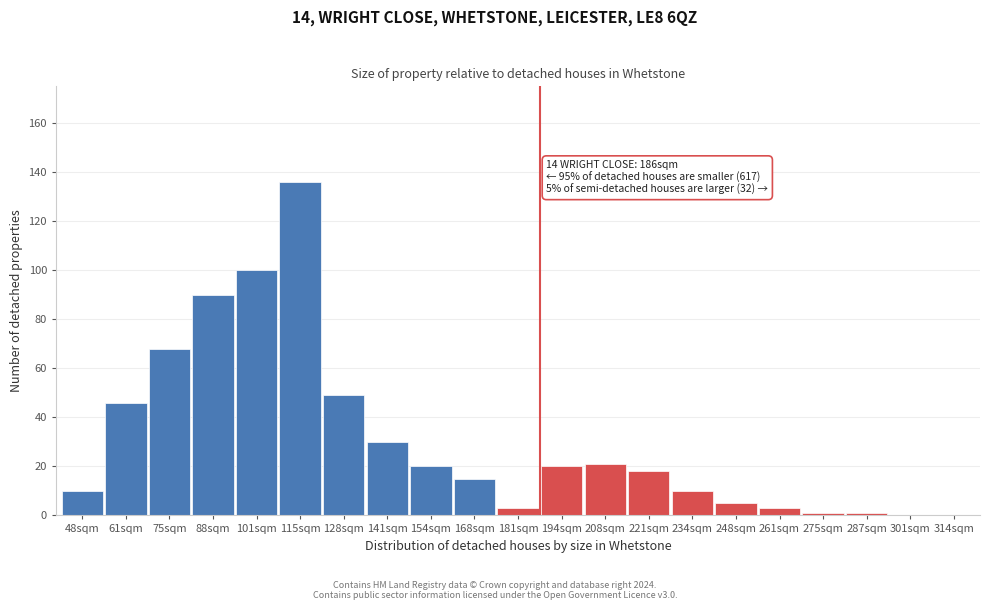

Reading right to left, transcribe all the data shown in this chart.

314sqm=0	301sqm=0	287sqm=1	275sqm=1	261sqm=3	248sqm=5	234sqm=10	221sqm=18	208sqm=21	194sqm=20	181sqm=3	168sqm=15	154sqm=20	141sqm=30	128sqm=49	115sqm=136	101sqm=100	88sqm=90	75sqm=68	61sqm=46	48sqm=10